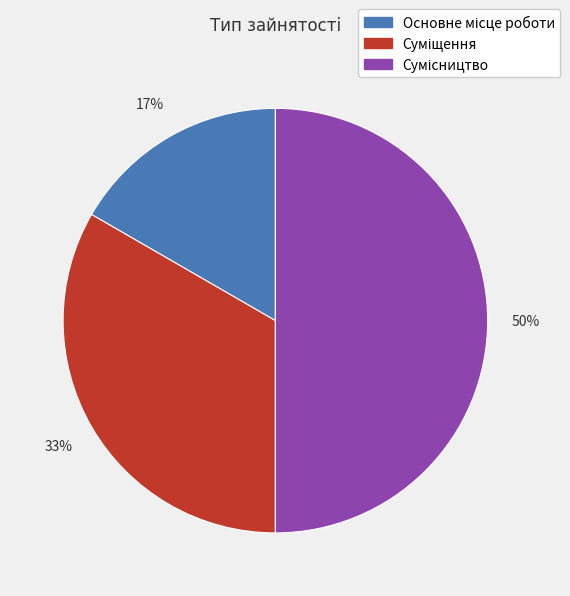

How many slices are in this pie chart?

3